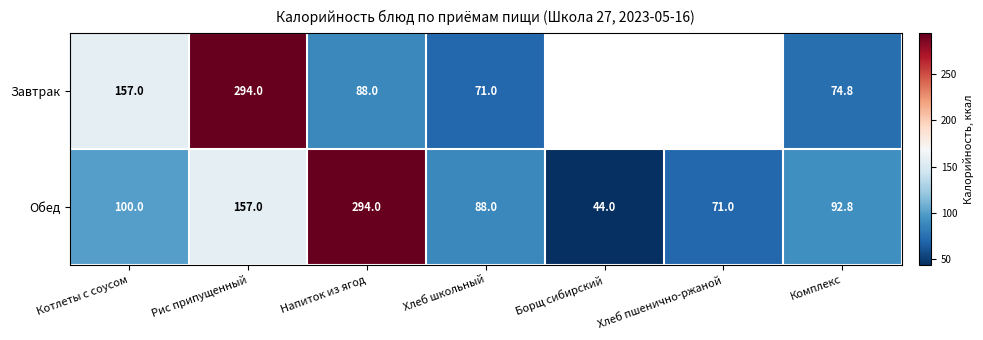

What is the sum of all Обед values?

846.8